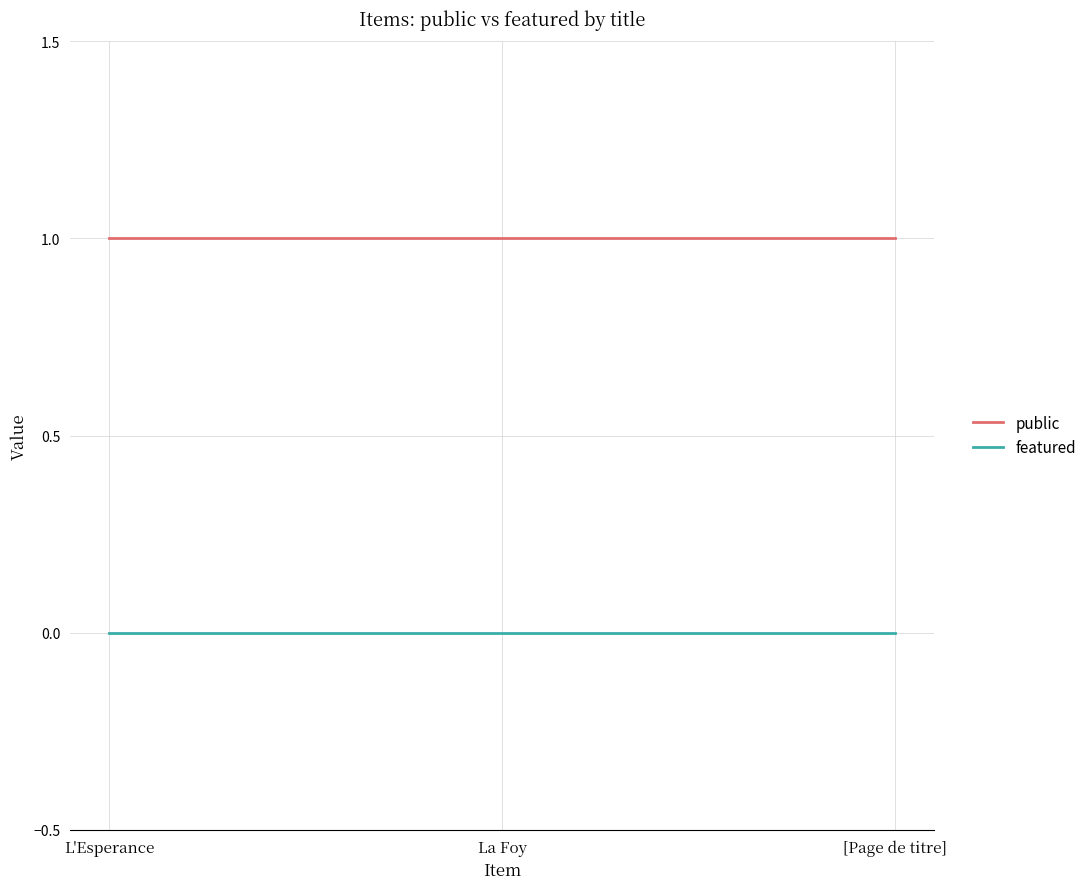

True or false: public has a value of 1 at La Foy.

True